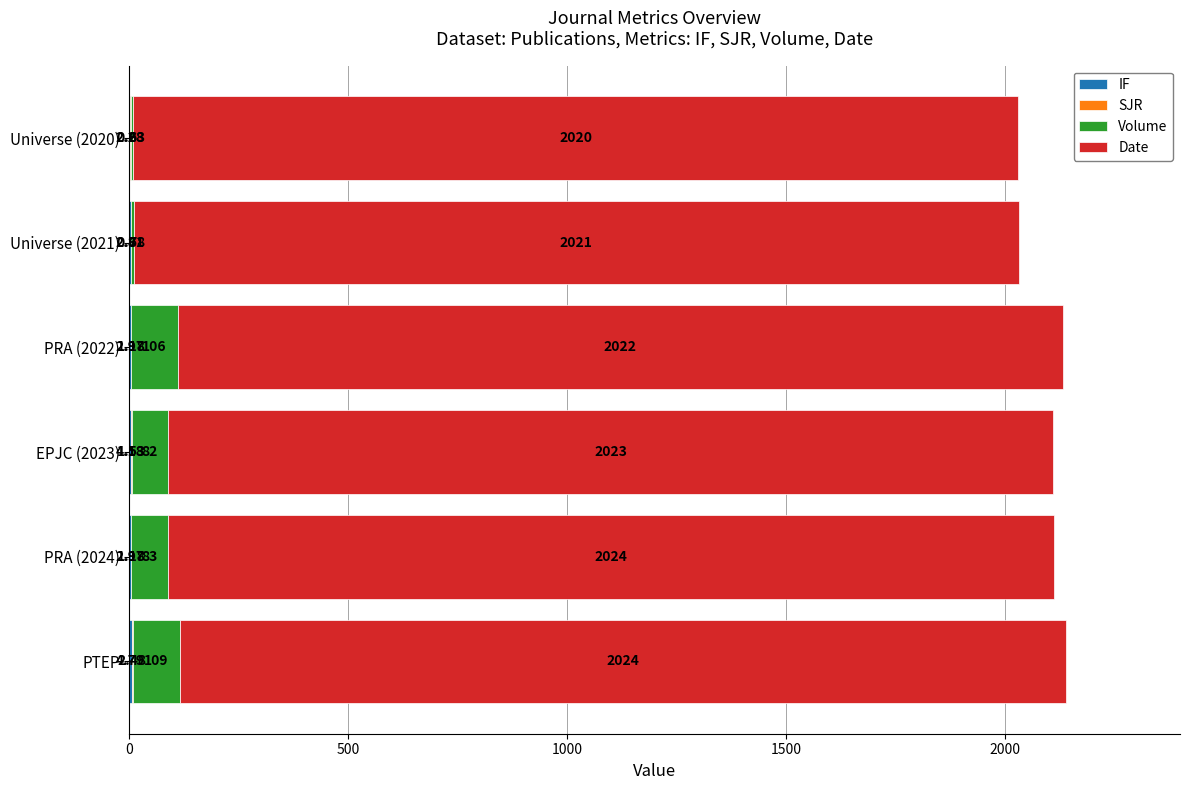

At which category is the sum across all series the highest?

PTEP